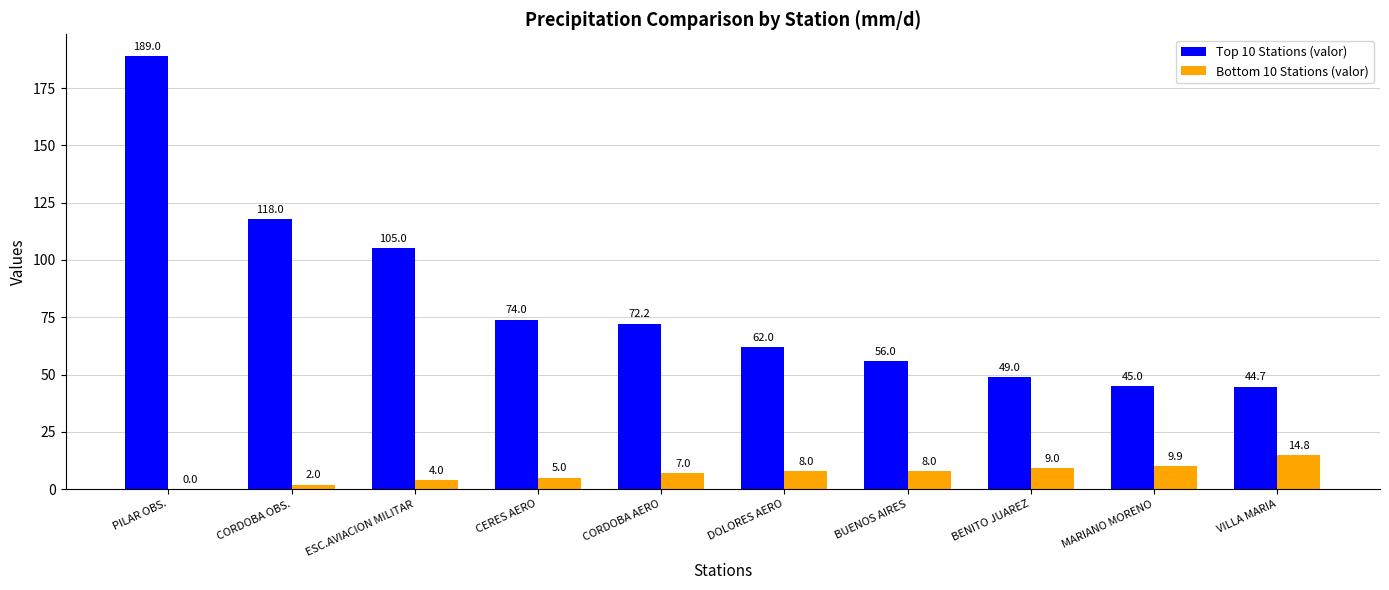

The value of Top 10 Stations (valor) at CERES AERO is 74.0. True or false?

True